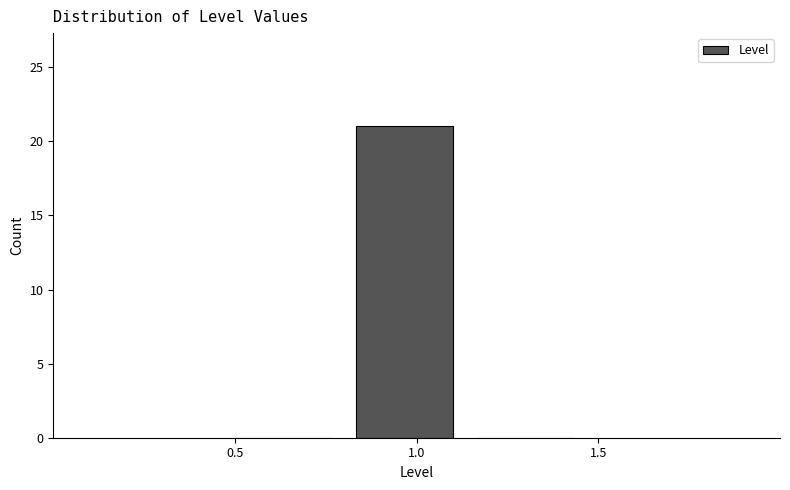

Reading left to right, transcribe this chart: for each bar, give the range it covers on the x-axis and its height. Neither the bar edges nor the heights are printed on the chart, so give them approximately, as read against the axes.

0.50 to 0.85: 0
0.85 to 1.15: 21
1.15 to 1.50: 0